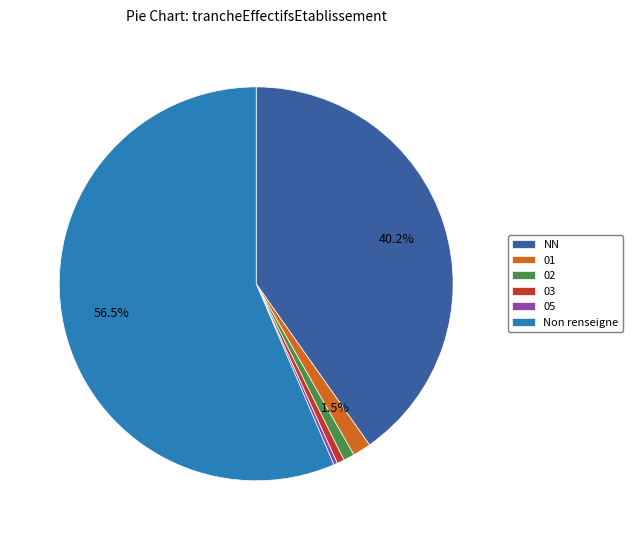

Which slice is the largest?

Non renseigne